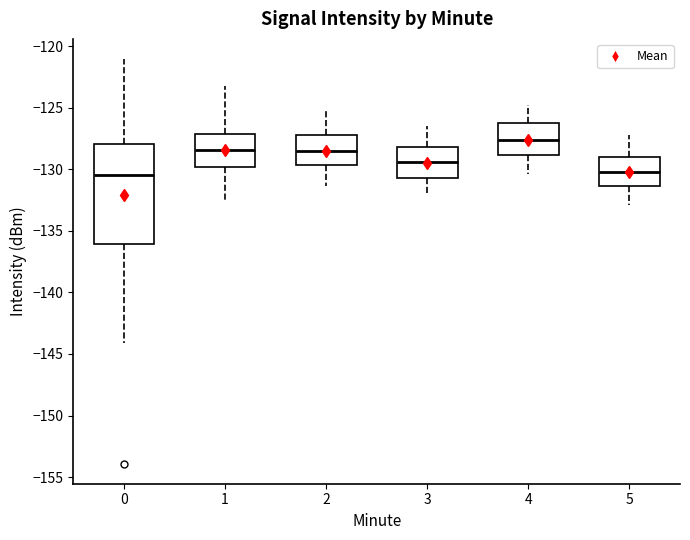

Where does the lower whisker of the box at x = 2 end on the y-axis? The values are not printed on the chart, so give them approximately, as read against the axis.

-131.5